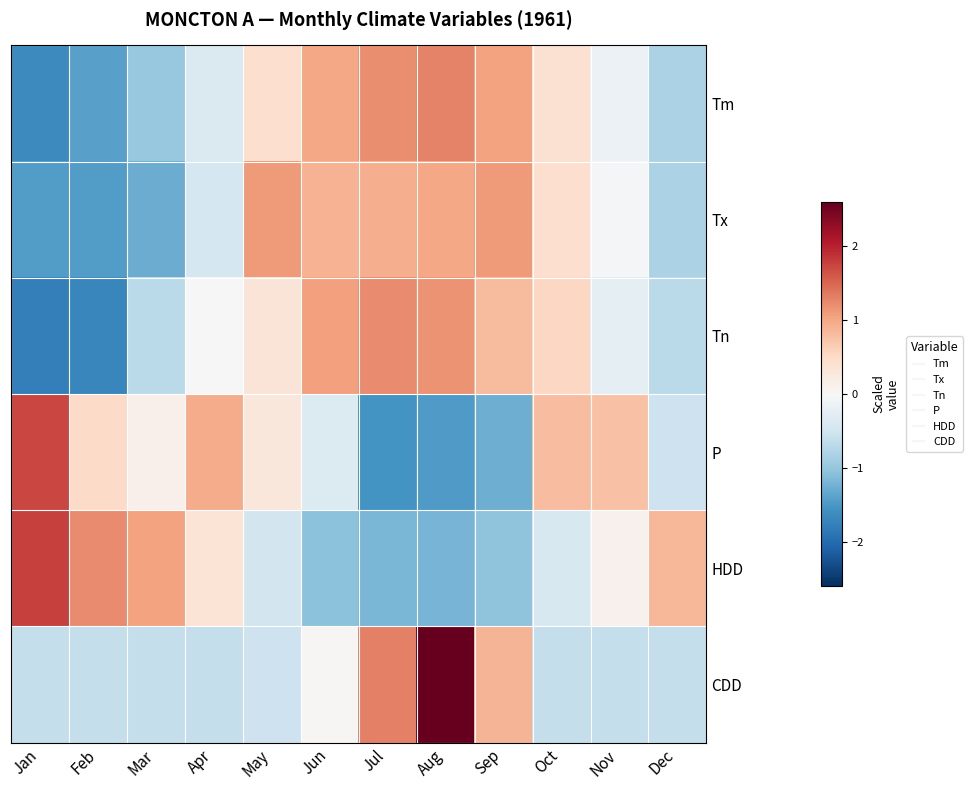

Reading left to right, list all the values displayed in this chart.

Tm: Jan=-1.7	Feb=-1.4	Mar=-1.0	Apr=-0.4	May=0.4	Jun=1.0	Jul=1.2	Aug=1.3	Sep=1.0	Oct=0.4	Nov=-0.1	Dec=-0.8
Tx: Jan=-1.4	Feb=-1.4	Mar=-1.3	Apr=-0.5	May=1.1	Jun=0.9	Jul=0.9	Aug=1.0	Sep=1.1	Oct=0.4	Nov=-0.0	Dec=-0.8
Tn: Jan=-1.8	Feb=-1.7	Mar=-0.7	Apr=-0.0	May=0.3	Jun=1.1	Jul=1.2	Aug=1.2	Sep=0.8	Oct=0.5	Nov=-0.3	Dec=-0.7
P: Jan=1.7	Feb=0.5	Mar=0.1	Apr=1.0	May=0.3	Jun=-0.4	Jul=-1.5	Aug=-1.5	Sep=-1.3	Oct=0.8	Nov=0.8	Dec=-0.5
HDD: Jan=1.8	Feb=1.2	Mar=1.0	Apr=0.3	May=-0.5	Jun=-1.1	Jul=-1.2	Aug=-1.2	Sep=-1.0	Oct=-0.4	Nov=0.1	Dec=0.9
CDD: Jan=-0.6	Feb=-0.6	Mar=-0.6	Apr=-0.6	May=-0.5	Jun=0.0	Jul=1.3	Aug=2.6	Sep=0.9	Oct=-0.6	Nov=-0.6	Dec=-0.6